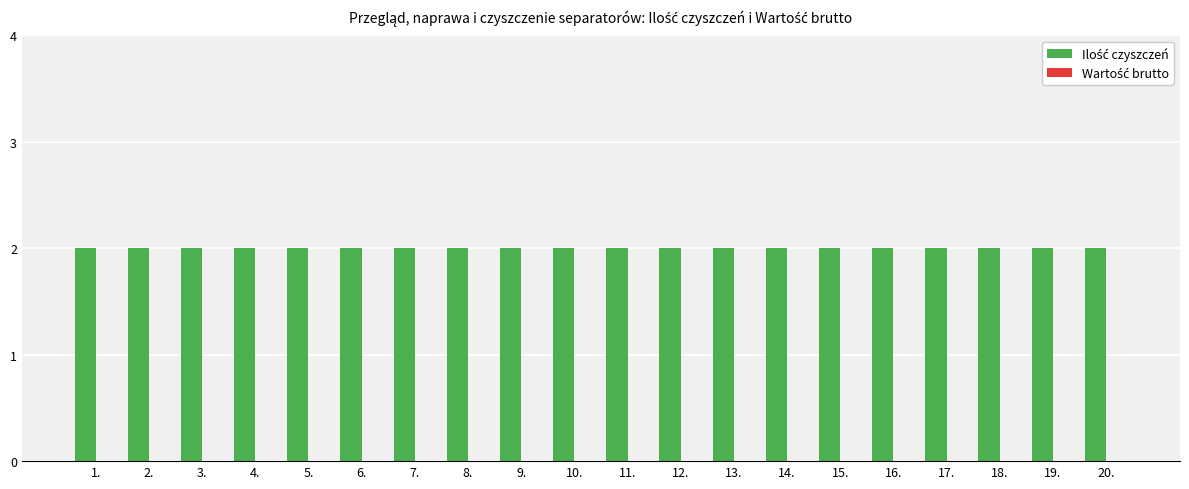

Reading left to right, transcribe all the data shown in this chart.

Ilość czyszczeń: 1.=2	2.=2	3.=2	4.=2	5.=2	6.=2	7.=2	8.=2	9.=2	10.=2	11.=2	12.=2	13.=2	14.=2	15.=2	16.=2	17.=2	18.=2	19.=2	20.=2
Wartość brutto: 1.=0	2.=0	3.=0	4.=0	5.=0	6.=0	7.=0	8.=0	9.=0	10.=0	11.=0	12.=0	13.=0	14.=0	15.=0	16.=0	17.=0	18.=0	19.=0	20.=0